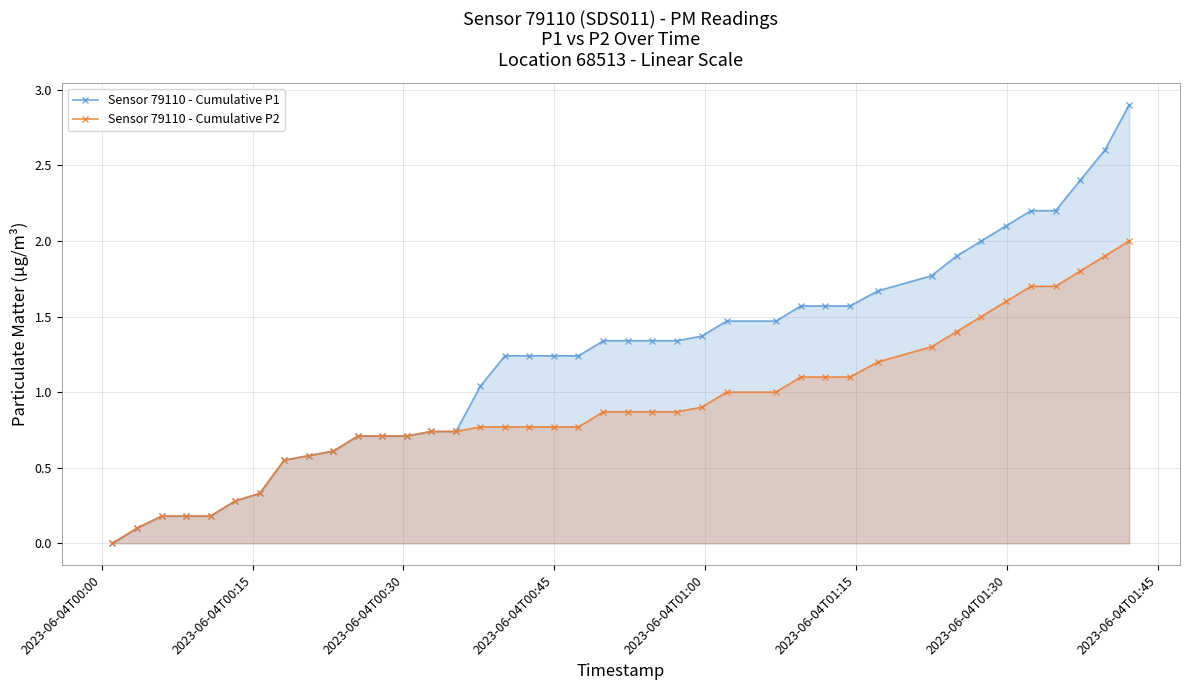

What is the value of the Sensor 79110 - Cumulative P2 point at the 2nd from the left?

0.1